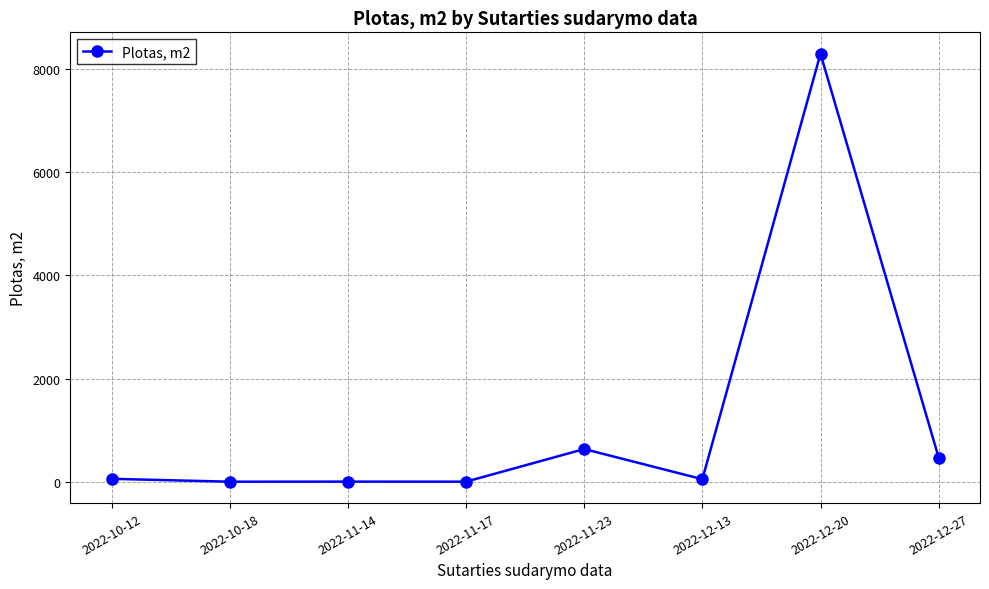

What is the label of the 6th point from the right?

2022-11-14